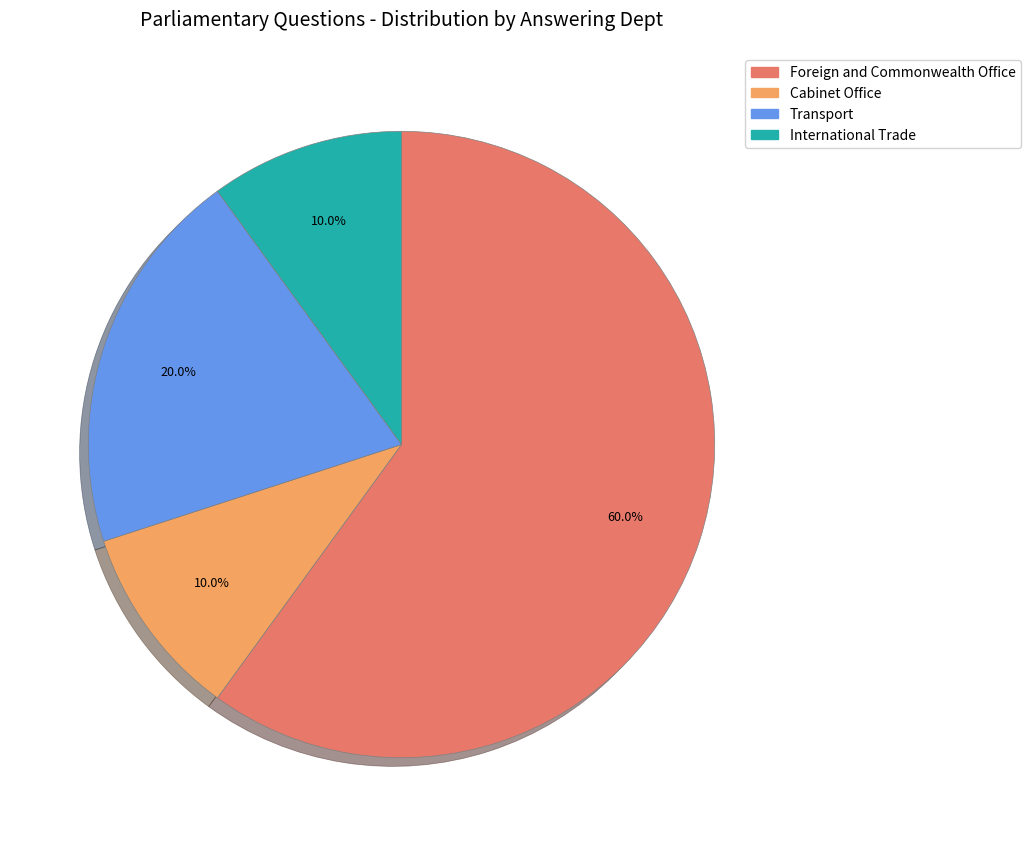

Is there any slice that represents more than half of the pie?

Yes